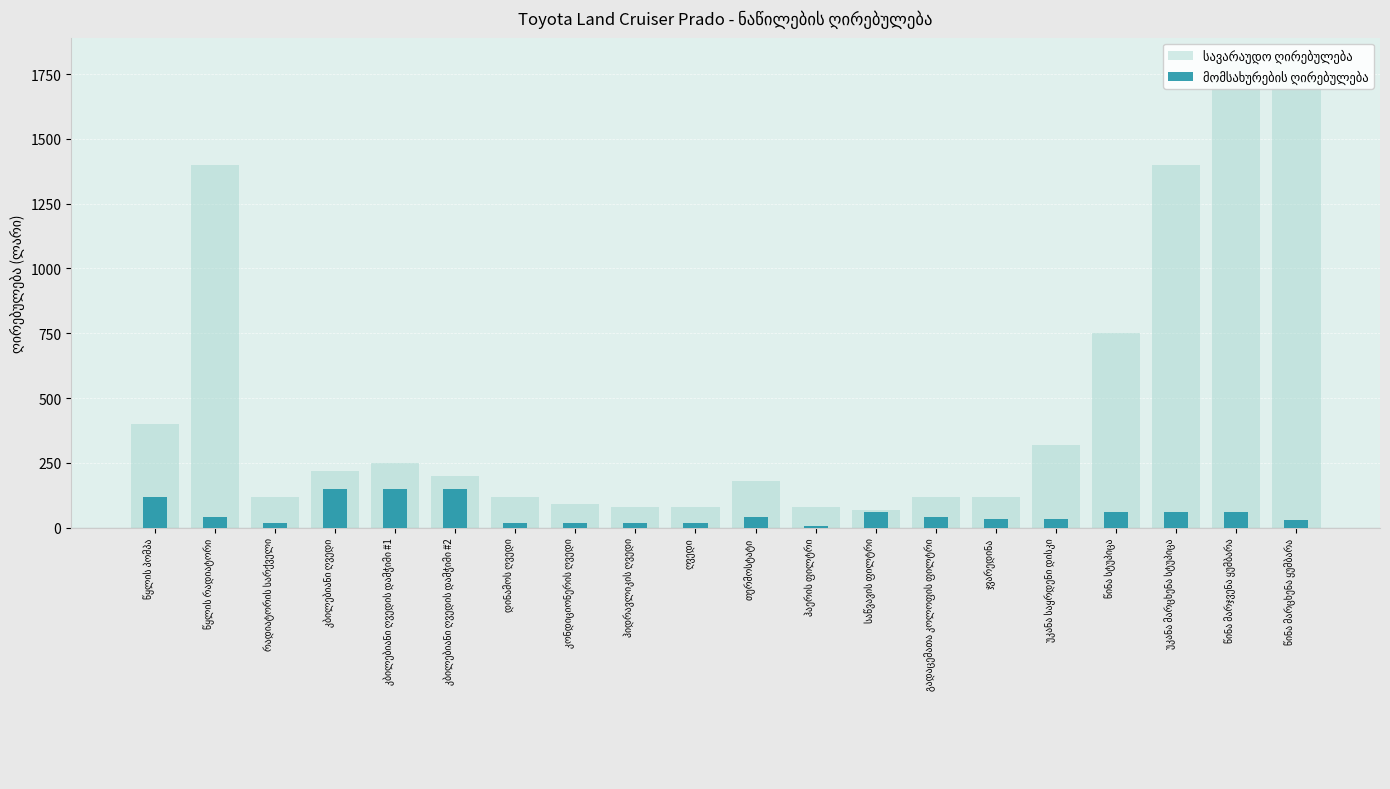

Reading left to right, extract all data points from this chart.

სავარაუდო ღირებულება: წყლის პომპა=400	წყლის რადიატორი=1400	რადიატორის სარქველი=120	კბილებიანი ღვედი=220	კბილებიანი ღვედის დამჭიმი #1=250	კბილებიანი ღვედის დამჭიმი #2=200	დინამოს ღვედი=120	კონდიციონერის ღვედი=90	ჰიდრავლიკის ღვედი=80	ღვედი=80	თერმოსტატი=180	ჰაერის ფილტრი=80	საწვავის ფილტრი=70	გადაცემათა კოლოფის ფილტრი=120	ჯვარედინა=120	უკანა საყრდენი დისკი=320	წინა სტუპიცა=750	უკანა მარცხენა სტუპიცა=1400	წინა მარჯვენა ყუმბარა=1800	წინა მარცხენა ყუმბარა=1800
მომსახურების ღირებულება: წყლის პომპა=120	წყლის რადიატორი=40	რადიატორის სარქველი=20	კბილებიანი ღვედი=150	კბილებიანი ღვედის დამჭიმი #1=150	კბილებიანი ღვედის დამჭიმი #2=150	დინამოს ღვედი=20	კონდიციონერის ღვედი=20	ჰიდრავლიკის ღვედი=20	ღვედი=20	თერმოსტატი=40	ჰაერის ფილტრი=5	საწვავის ფილტრი=60	გადაცემათა კოლოფის ფილტრი=40	ჯვარედინა=35	უკანა საყრდენი დისკი=35	წინა სტუპიცა=60	უკანა მარცხენა სტუპიცა=60	წინა მარჯვენა ყუმბარა=60	წინა მარცხენა ყუმბარა=30